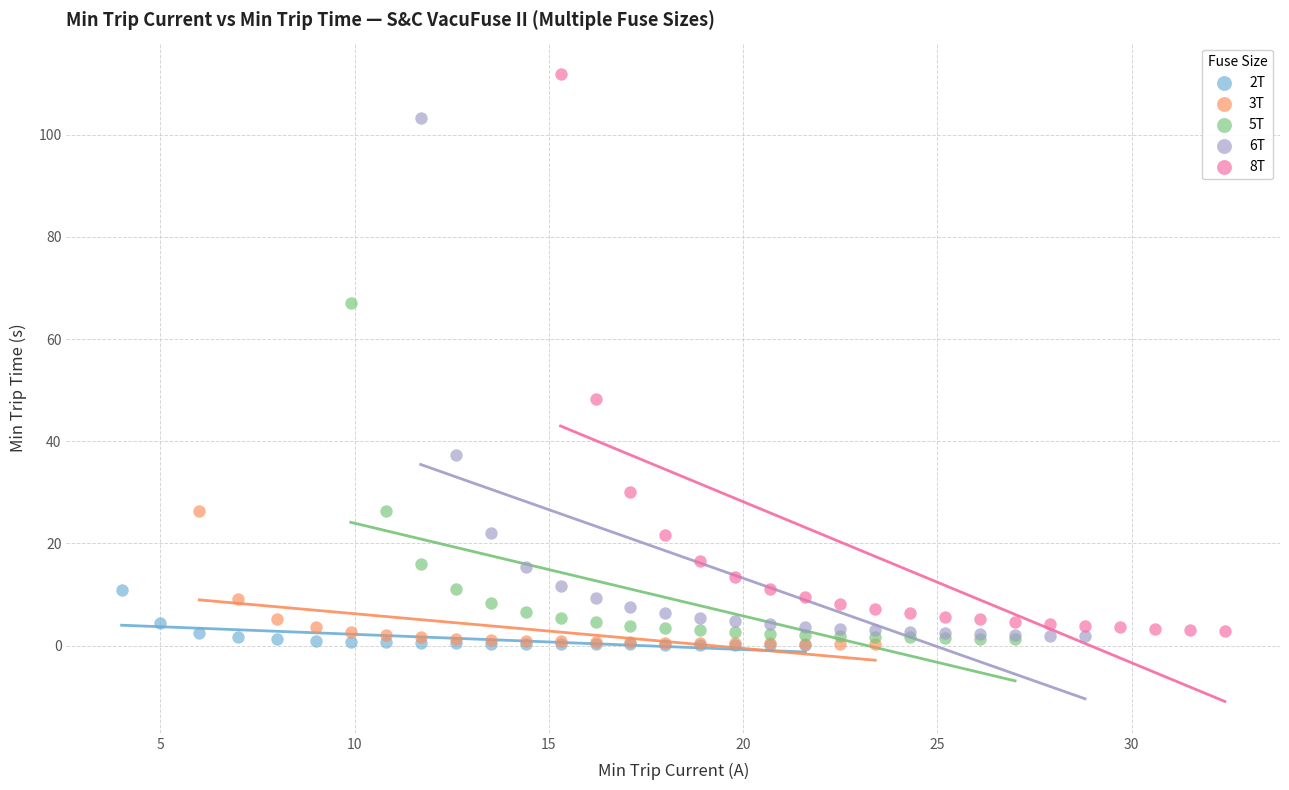

Which series has the largest Y range (max minus min)?

8T